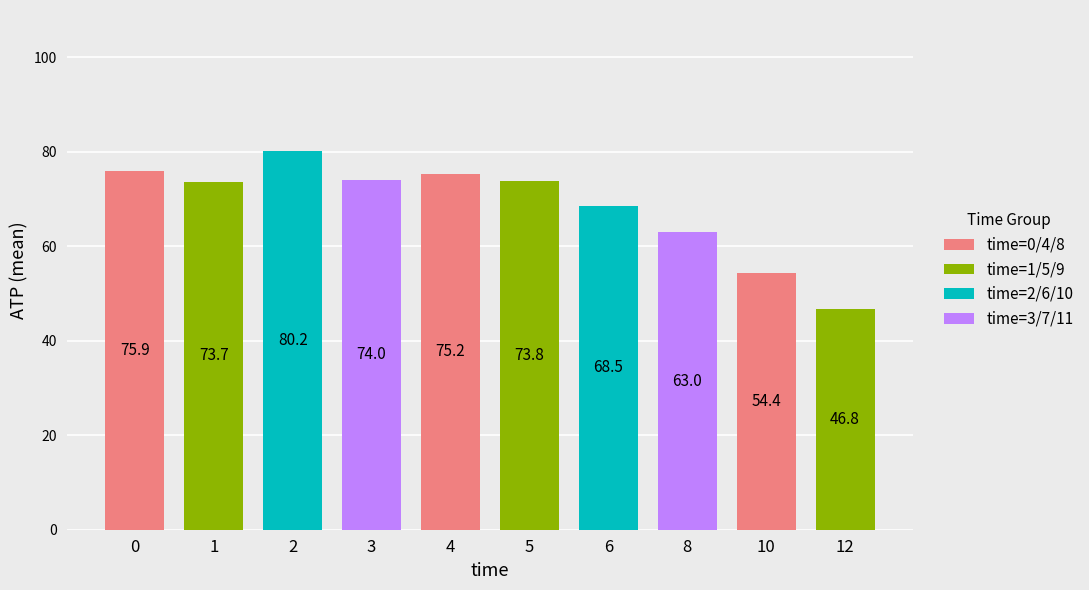

How many bars are there in total?

10